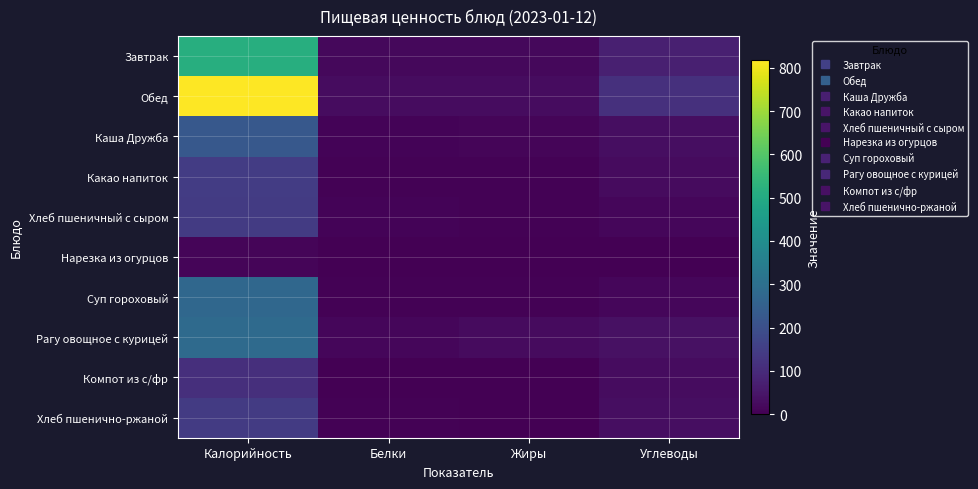

Which has a higher value, Калорийность or Углеводы?

Калорийность